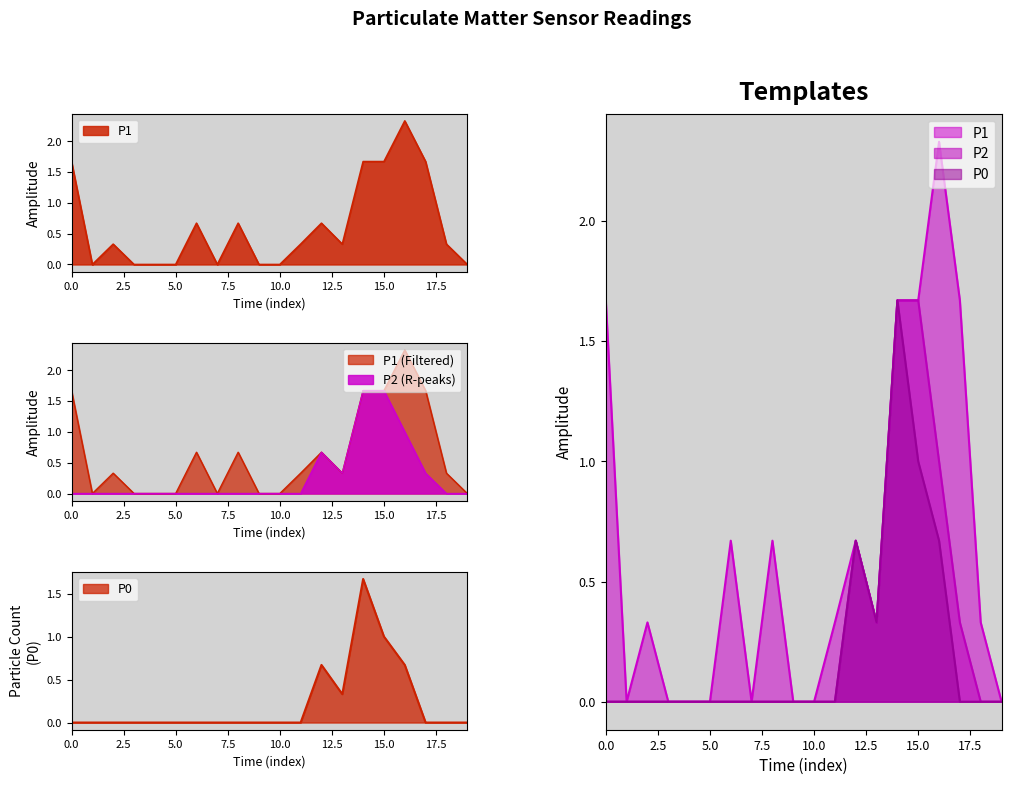

What is the average value of the P1 series?

0.6